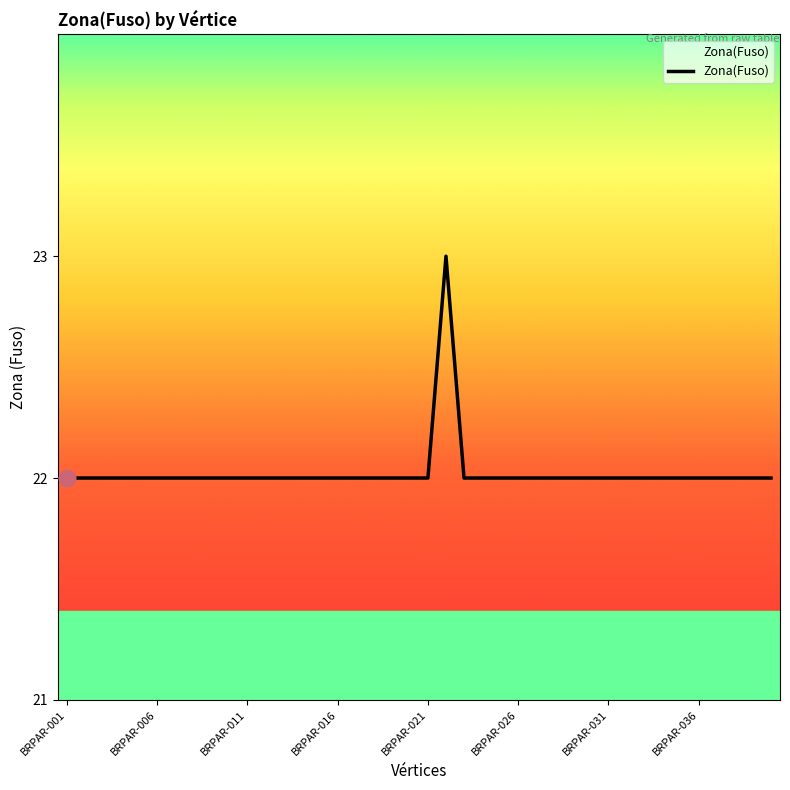

What is the smallest value displayed?

22